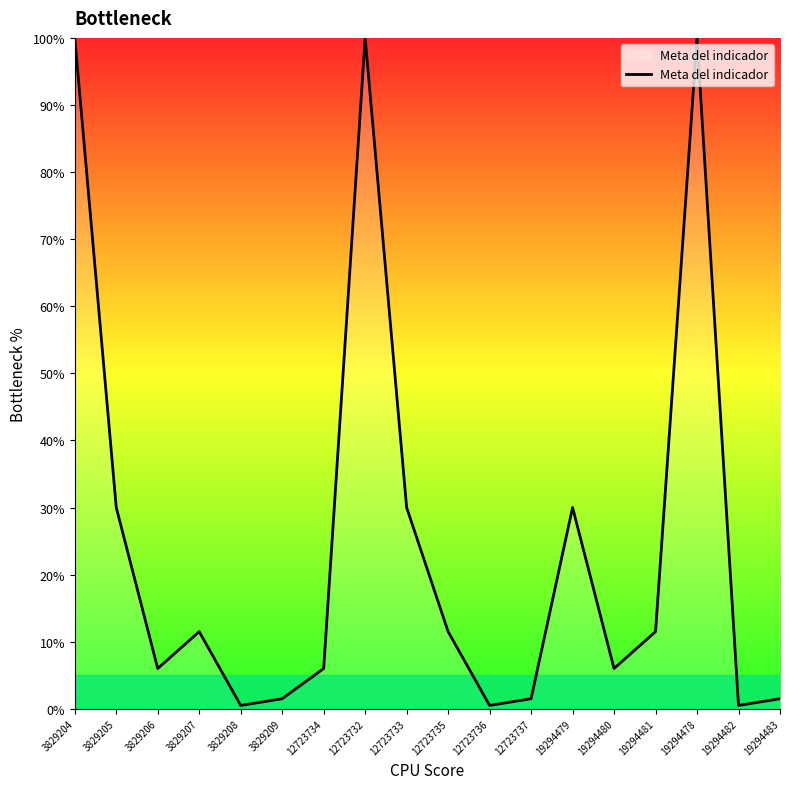

Is it true that the value at 19294481 is 15.4?

False